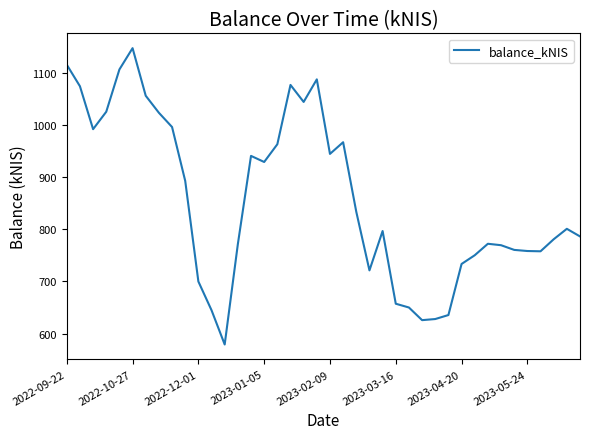

What is the minimum value shown in the chart?

578.9